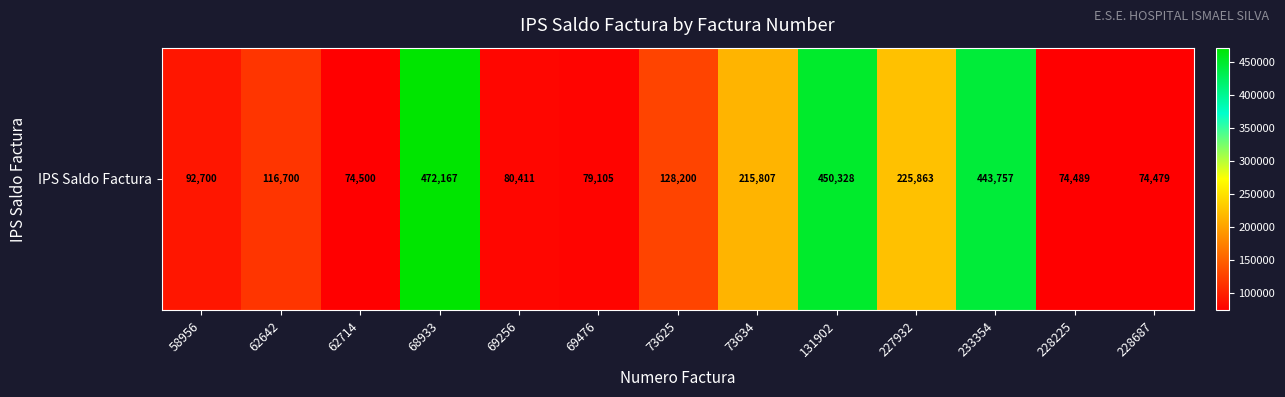

The chart shows a value of 80411 at 69256. True or false?

True